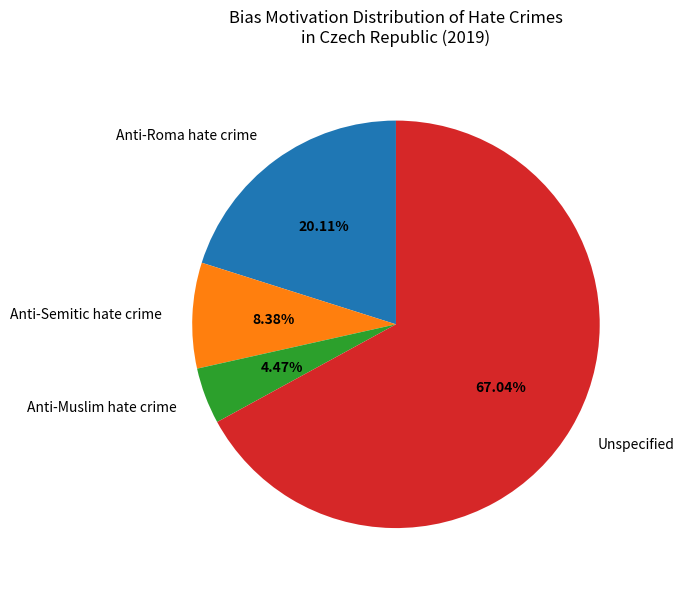

Between Anti-Muslim hate crime and Anti-Roma hate crime, which is larger?

Anti-Roma hate crime